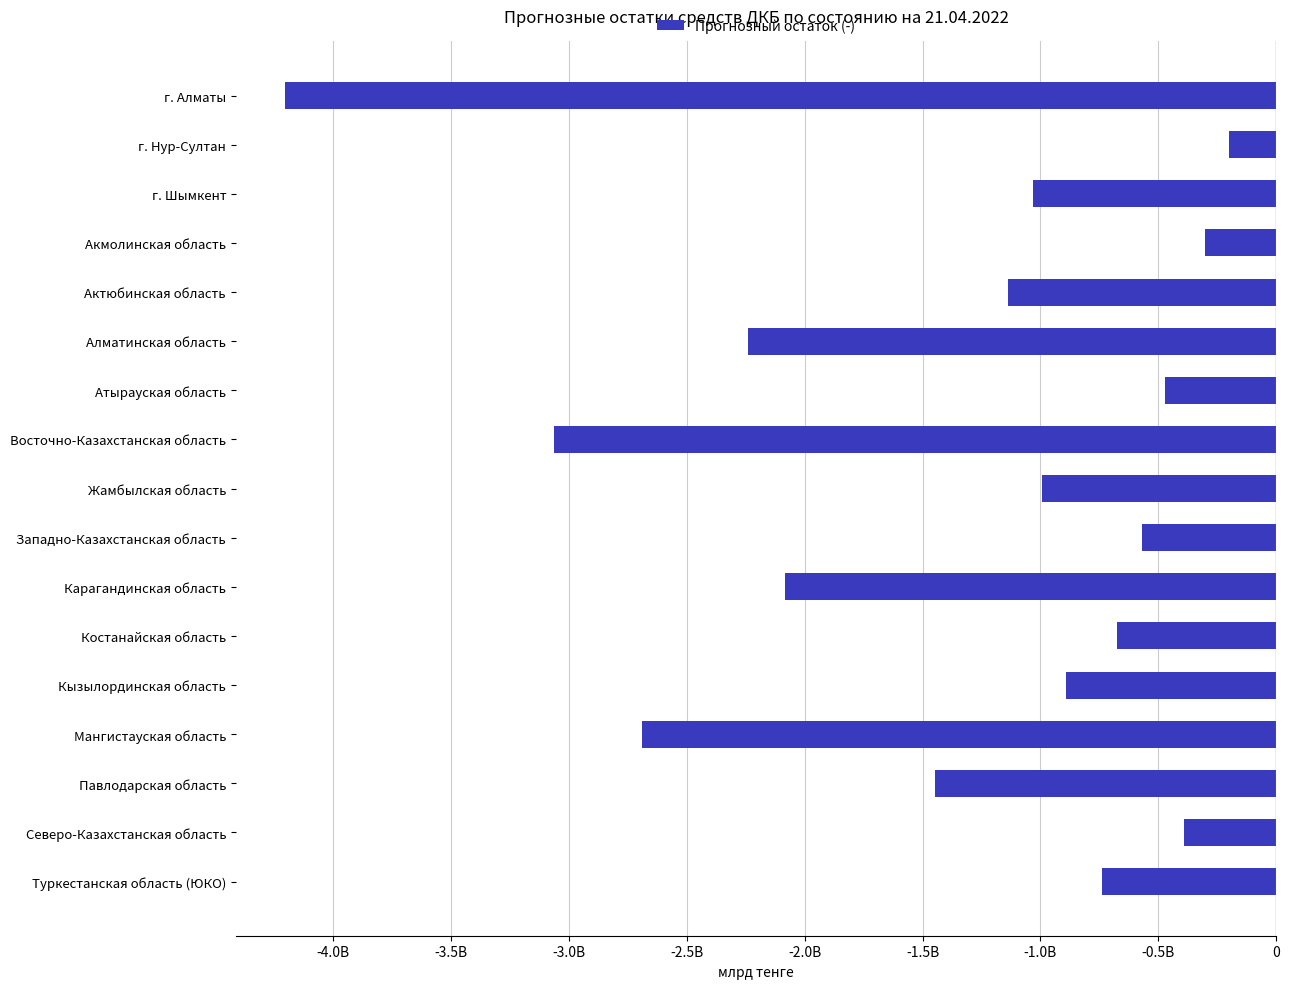

Are the bars horizontal?

Yes